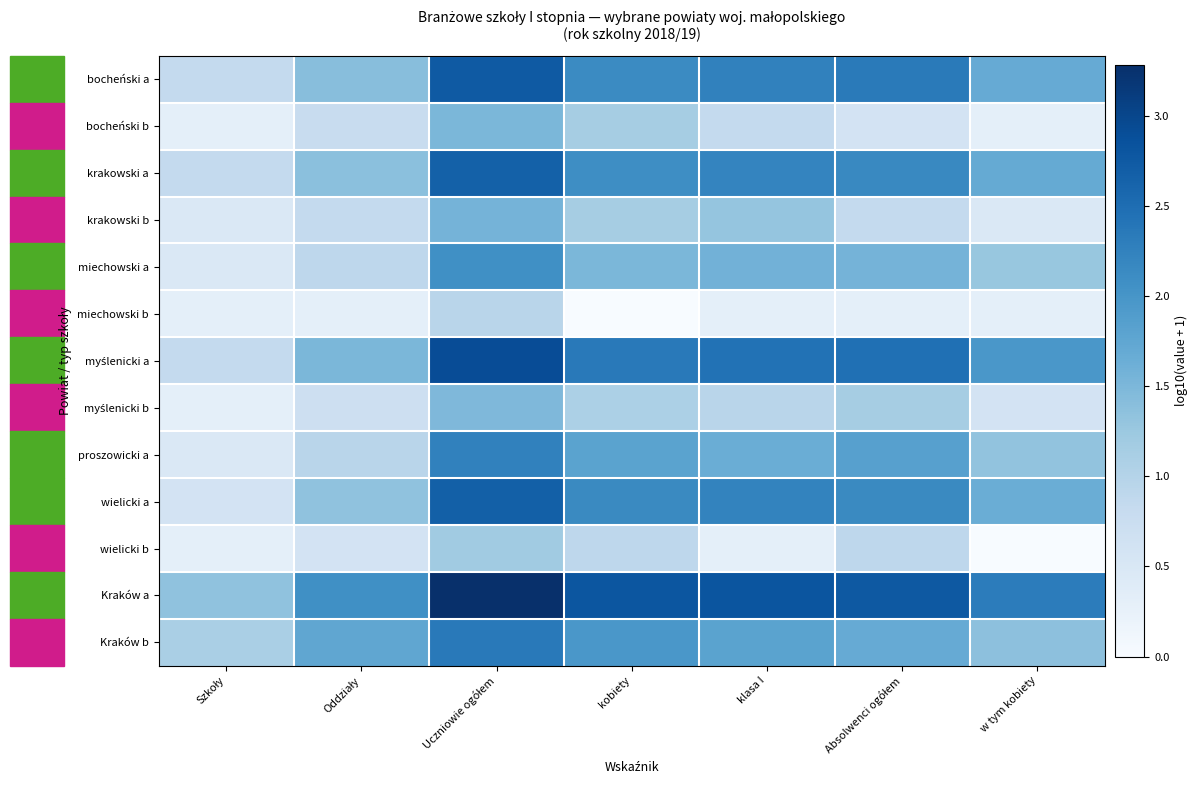

Rank the series at Oddziały from lowest to highest value.

miechowski b, wielicki b, myślenicki b, bocheński b, krakowski b, miechowski a, proszowicki a, wielicki a, krakowski a, bocheński a, myślenicki a, Kraków b, Kraków a